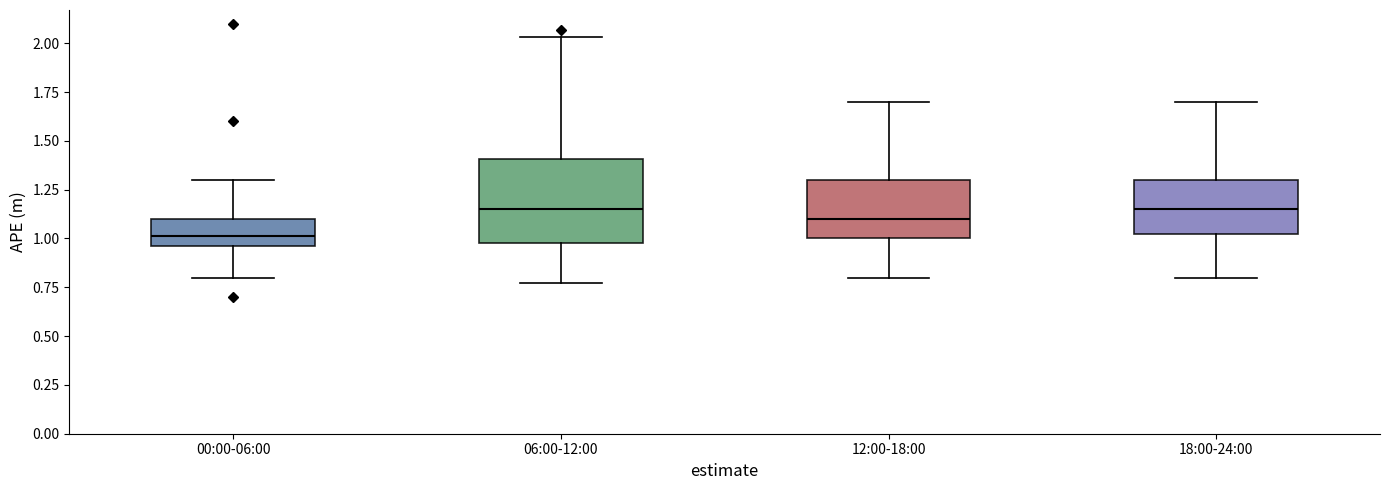

Reading left to right, read every box against the y-axis: the position of its median line, the range the box covers, and the ends of its whiskers. The values are not printed on the chart, so give them approximately, as read against the axis.

00:00-06:00: median 1.00, box 0.95 to 1.10, whiskers 0.80 to 1.30
06:00-12:00: median 1.15, box 1.00 to 1.40, whiskers 0.75 to 2.05
12:00-18:00: median 1.10, box 1.00 to 1.30, whiskers 0.80 to 1.70
18:00-24:00: median 1.15, box 1.00 to 1.30, whiskers 0.80 to 1.70